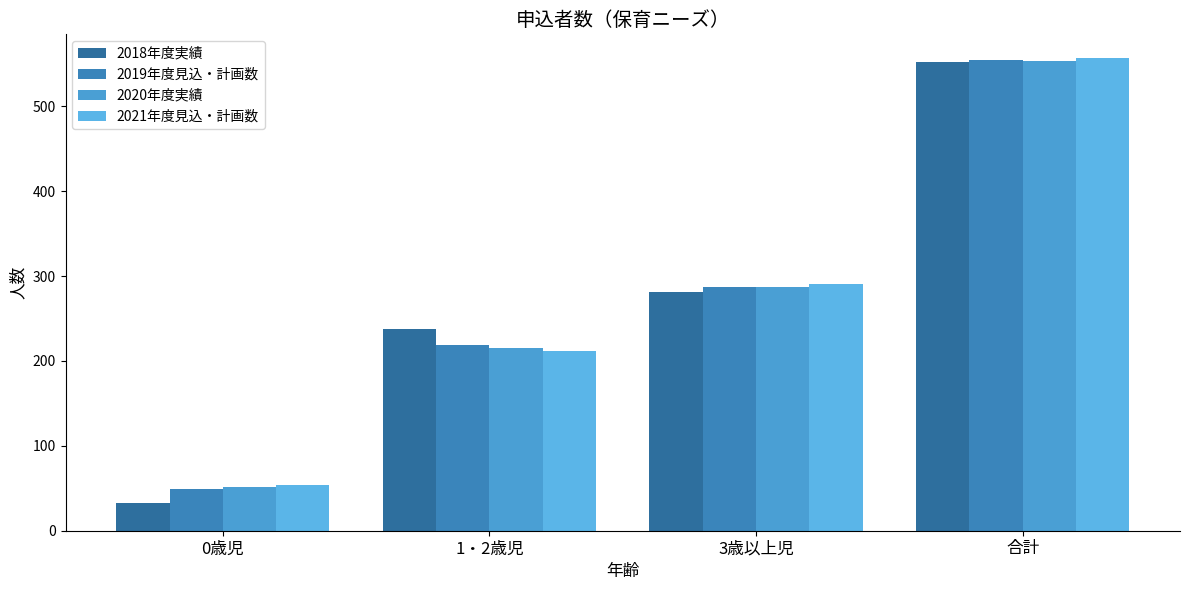

What is the difference between the 2019年度見込・計画数 values at 3歳以上児 and 0歳児?

238